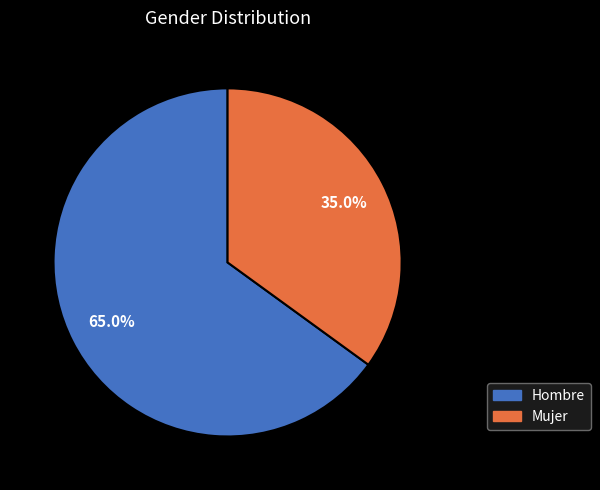

What is the ratio of the value at Mujer to the value at Hombre?

0.5